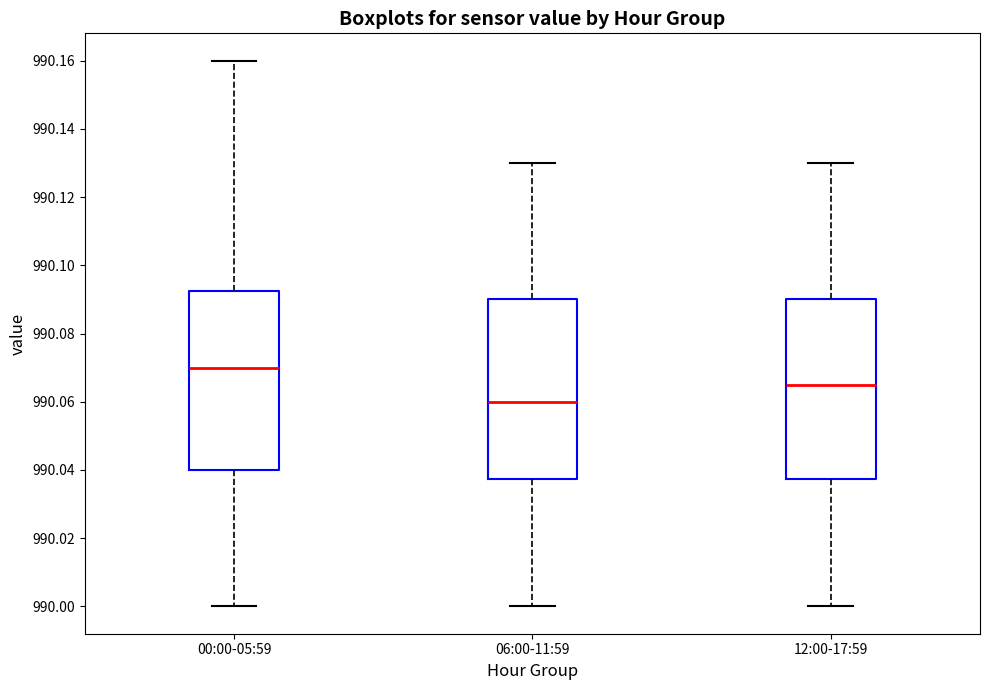

Where does the median line of the box for 00:00-05:59 sit on the y-axis? The values are not printed on the chart, so give them approximately, as read against the axis.

990.070